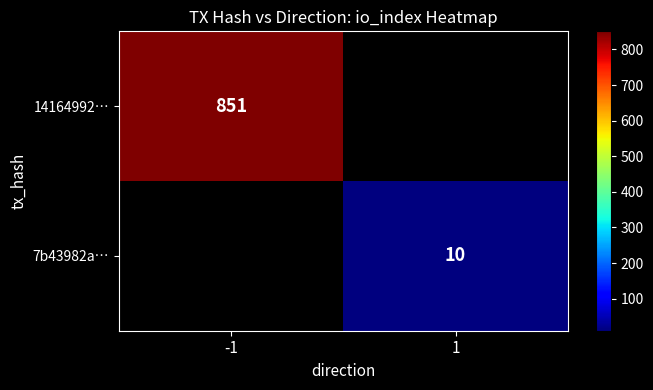

True or false: 7b43982a… has a value of 10 at 1.

True